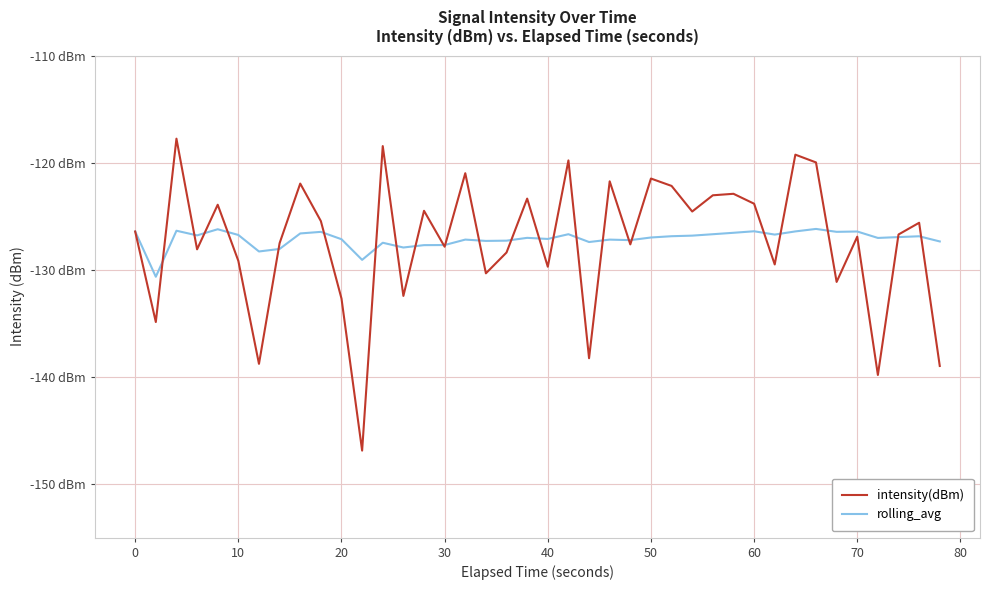

What are all the series names shown in the legend?

intensity(dBm), rolling_avg